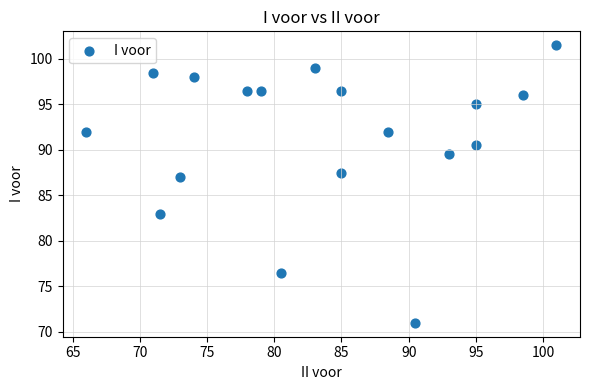

What Y value in the scatter plot is closest to 86?

87.0